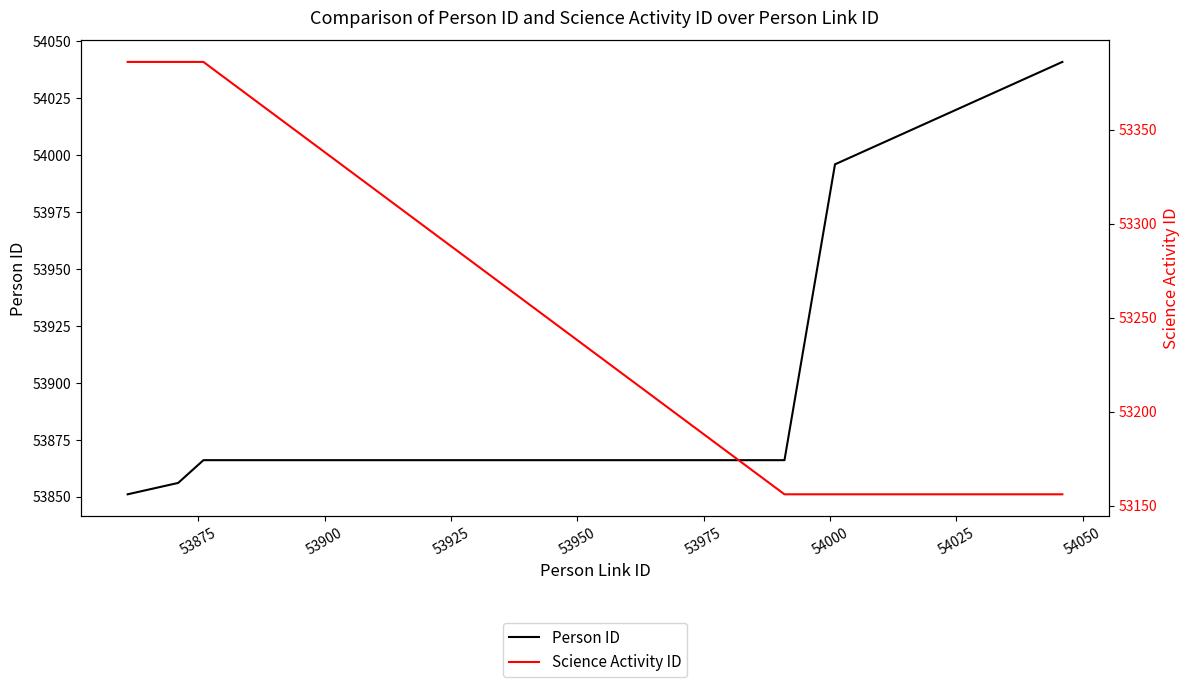

Is this an area chart (filled region under the line)?

No